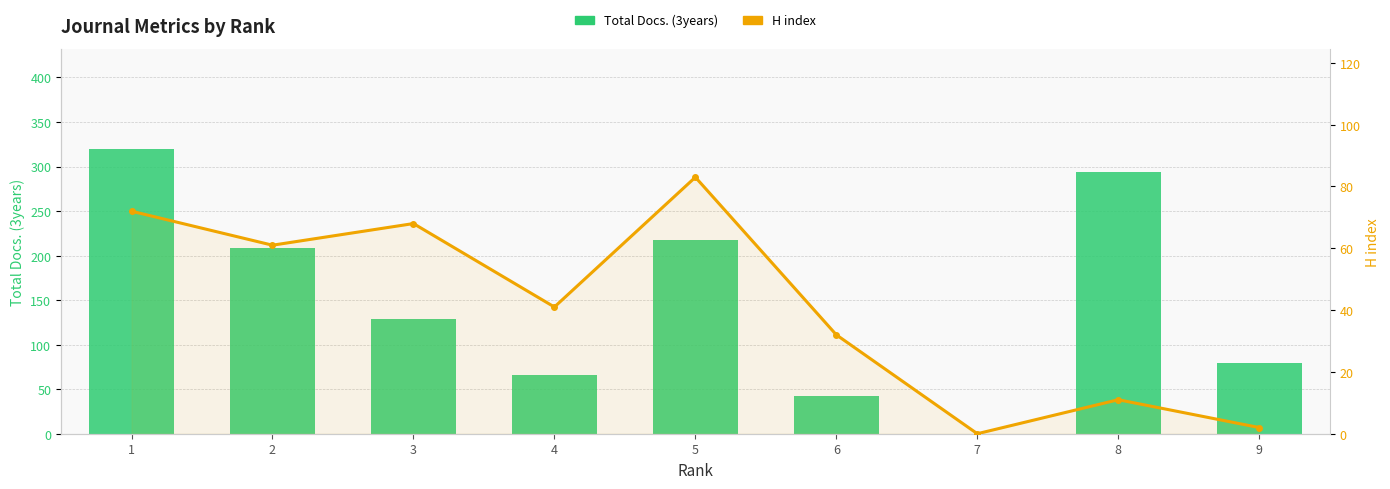

How many categories are shown in the chart?

9